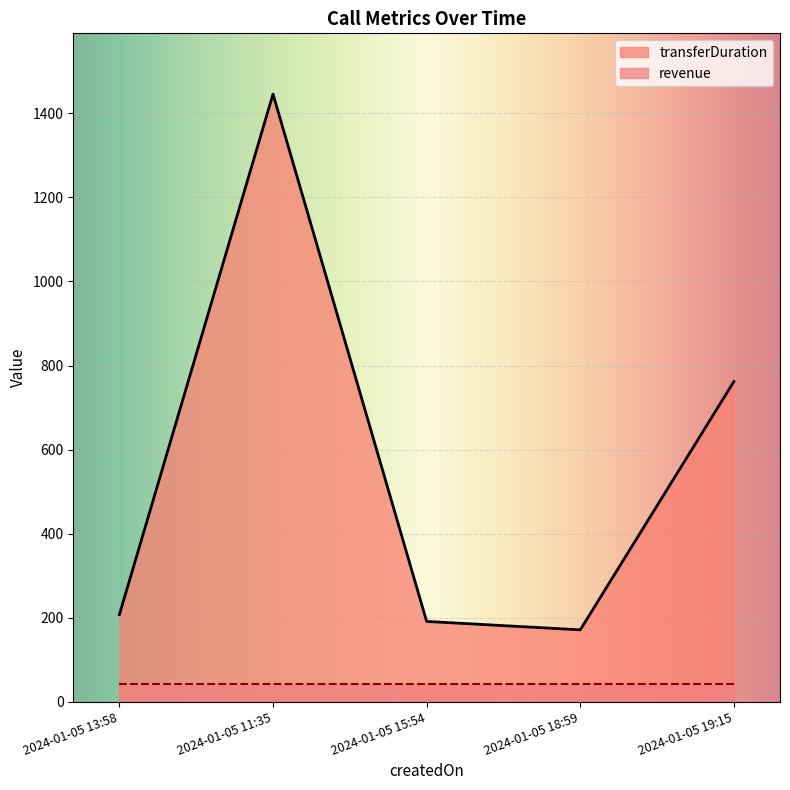

Rank the categories by value from highest to lowest.

2024-01-05 11:35, 2024-01-05 19:15, 2024-01-05 13:58, 2024-01-05 15:54, 2024-01-05 18:59